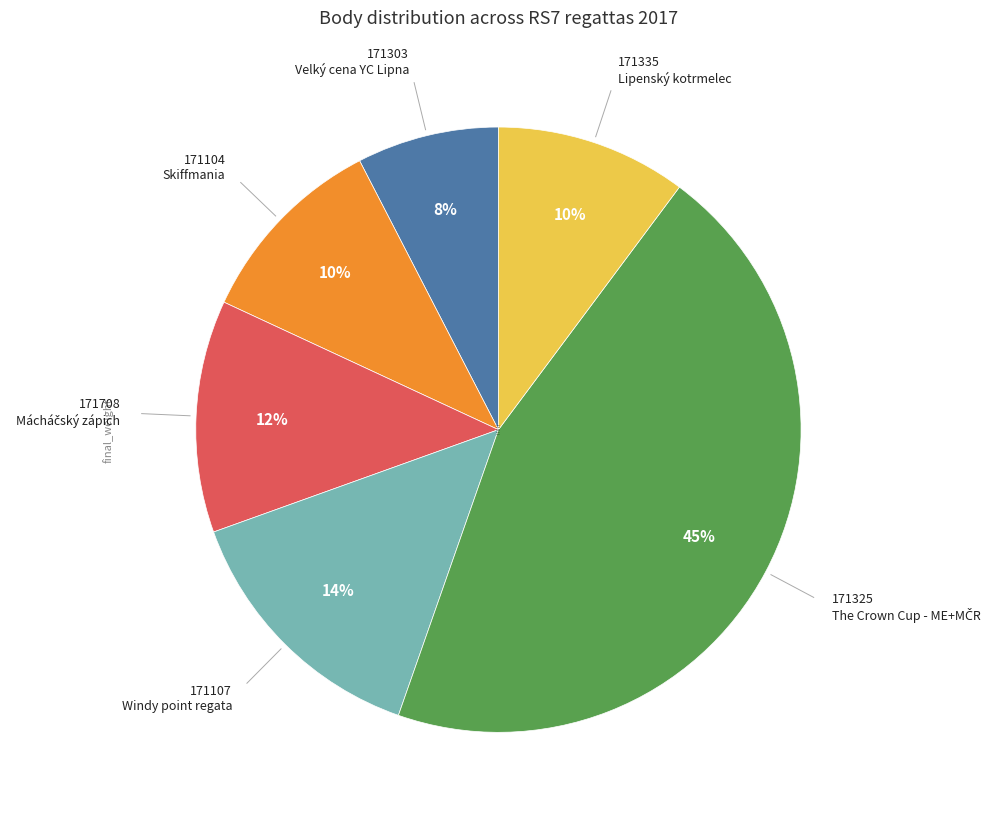

How many slices are in this pie chart?

6